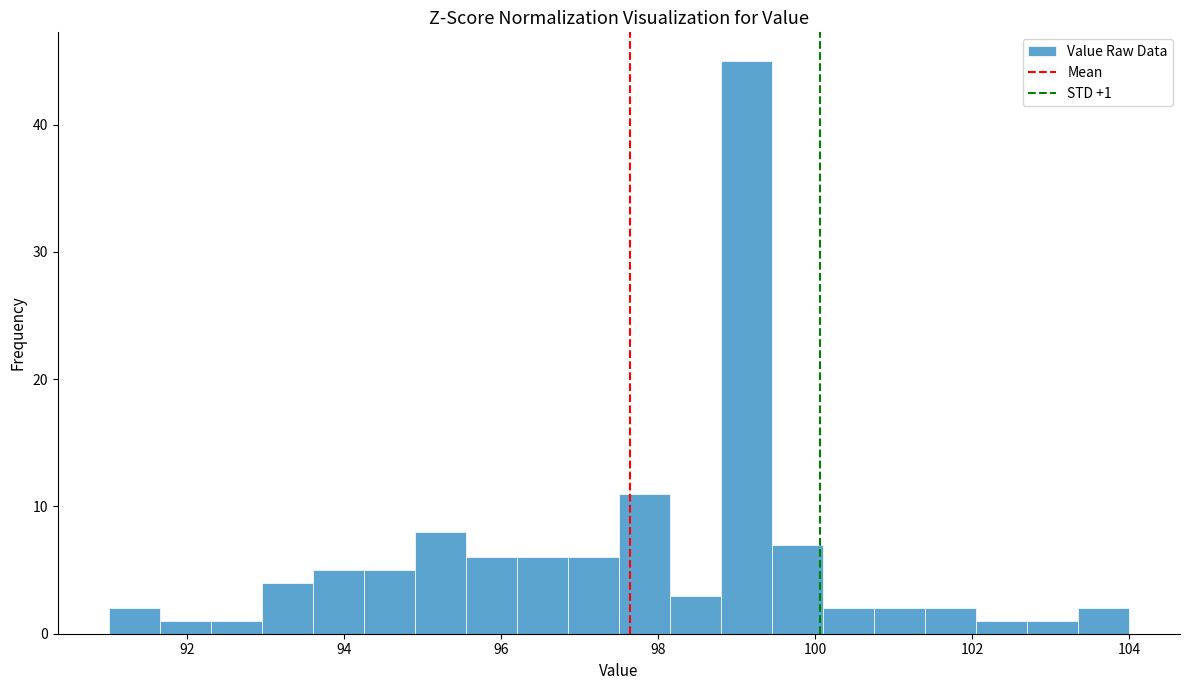

Around what value on the x-axis is the tallest bar? Give the approximate position of its centre, as read against the axis.

99.2